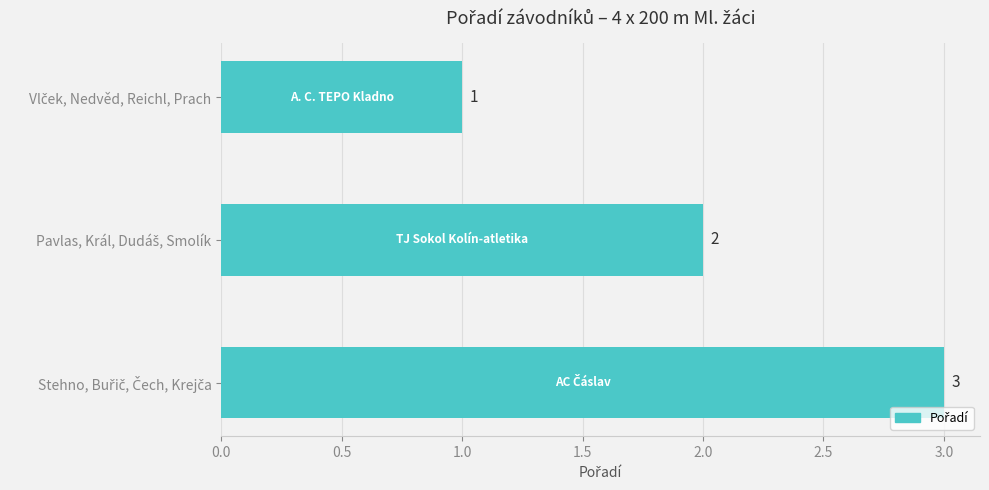

What is the difference between the maximum and minimum values?

2